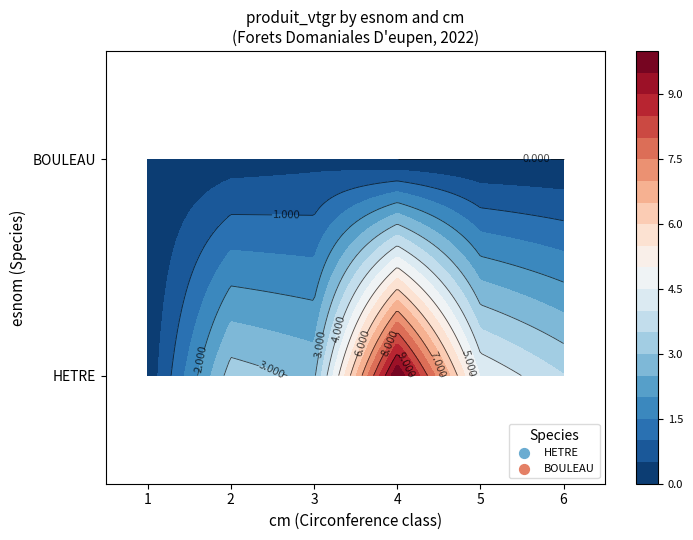

At which category does the chart reach its peak across all series?

4